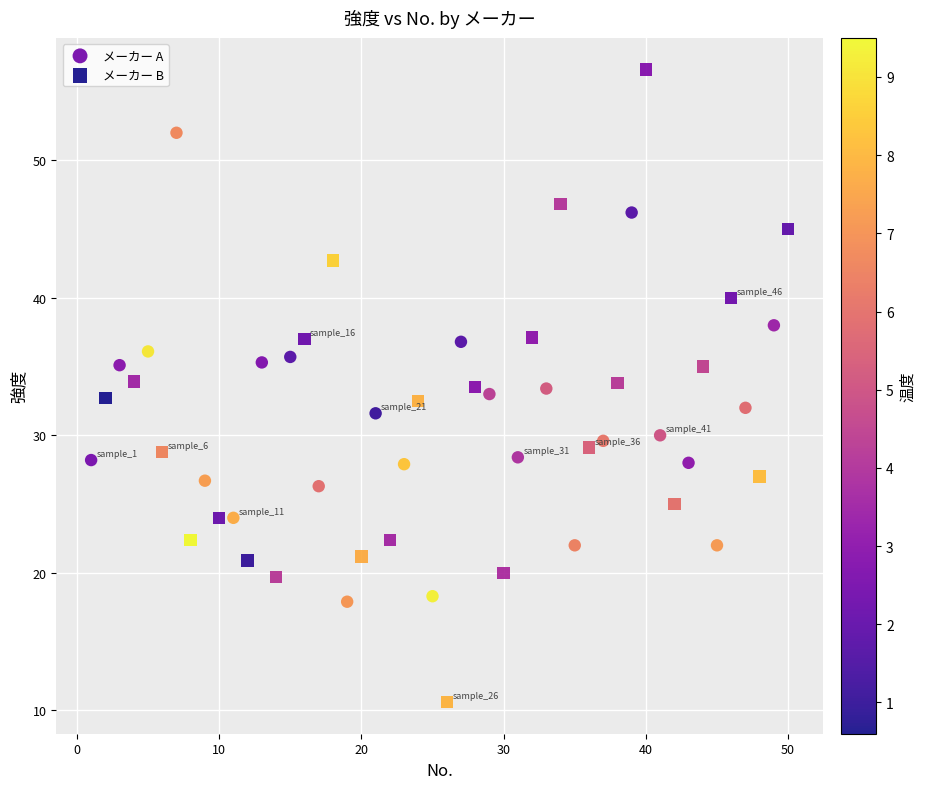

Which series reaches the maximum Y coordinate?

メーカー B